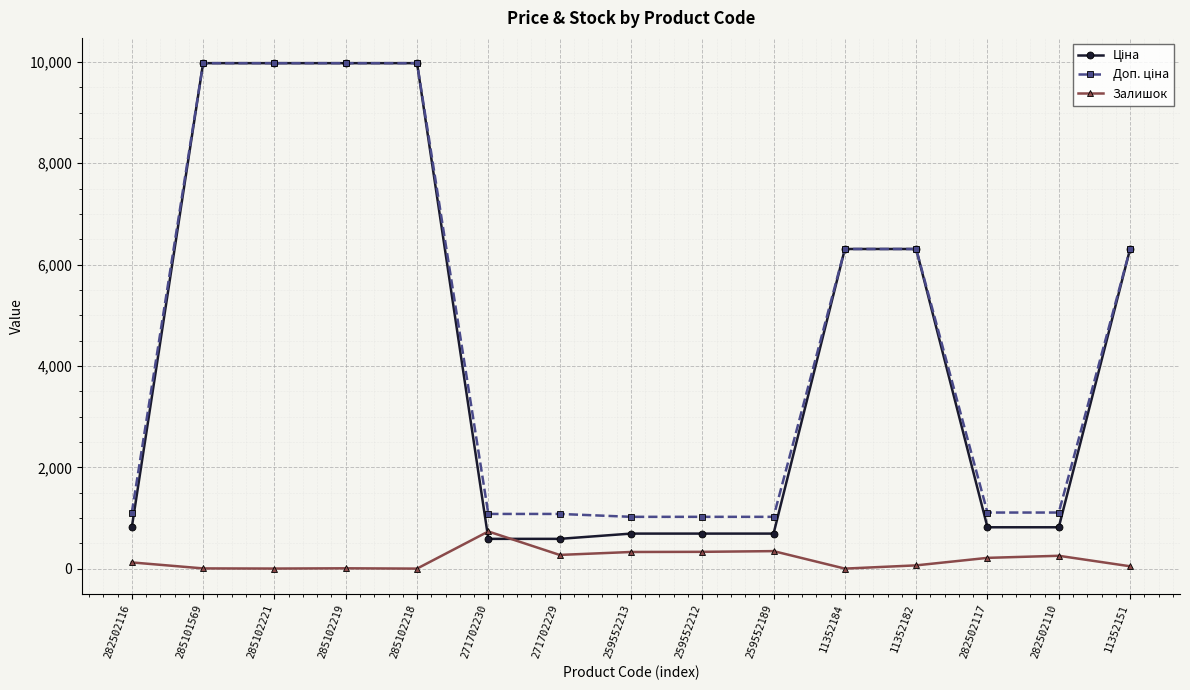

What is the difference between the highest and lowest values at 259552212?

690.6